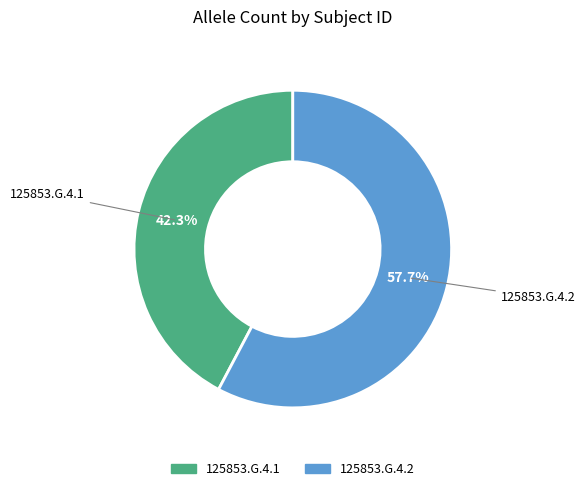

Does any single category account for the majority?

Yes